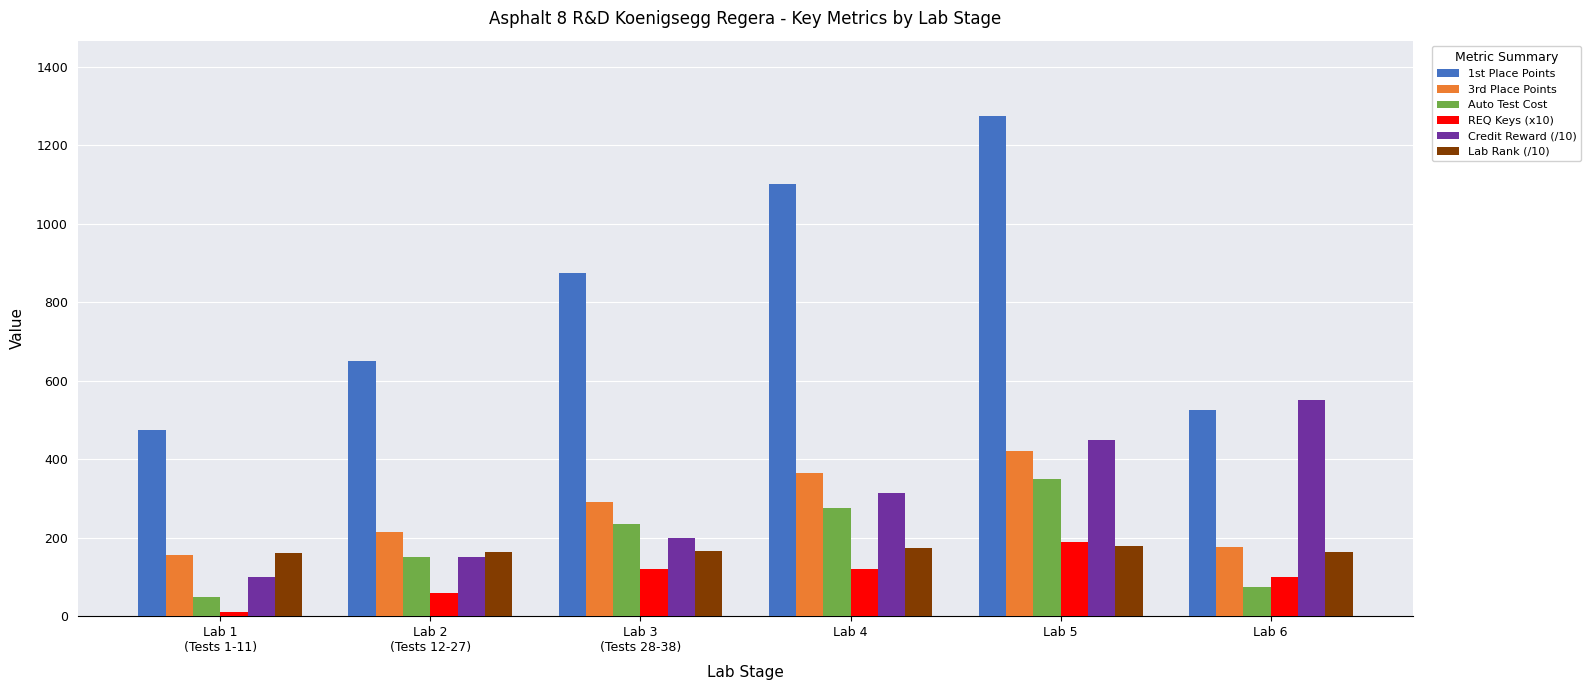

What is the difference between the Credit Reward (/10) values at Lab 6 and Lab 4?

235